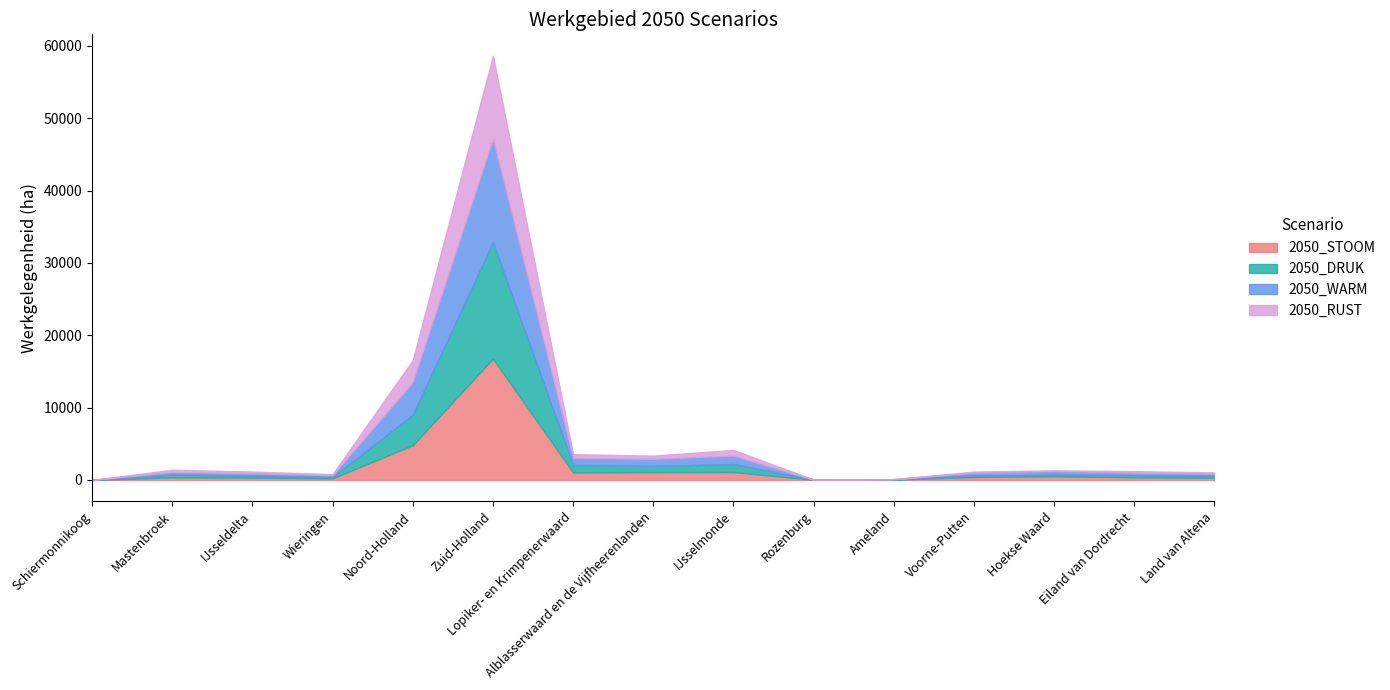

How many interior local valleys does the 2050_DRUK series have?

4